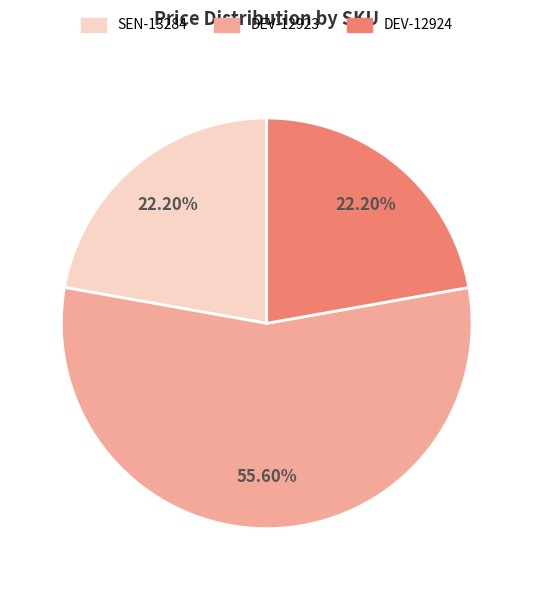

What percentage is the DEV-12923 slice, to the nearest percent?

56%